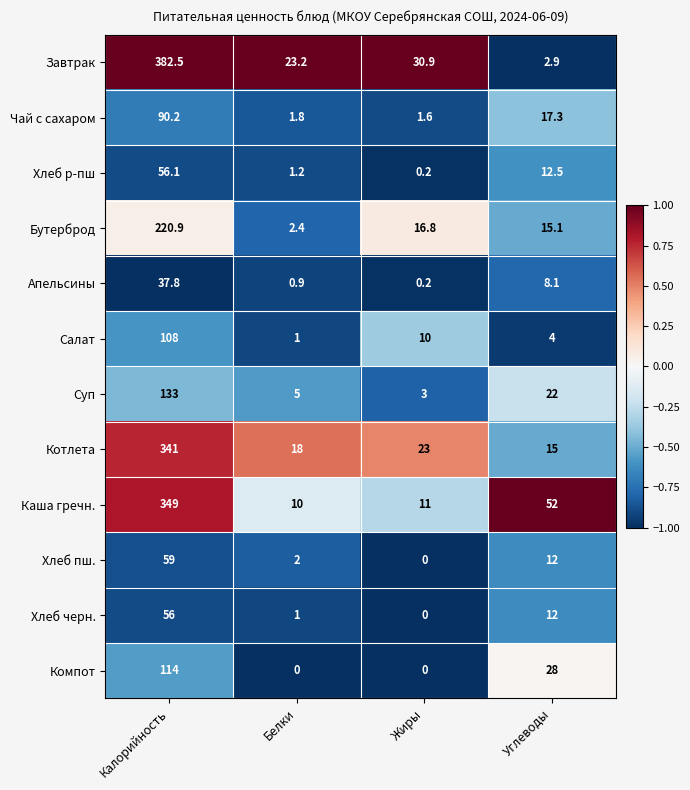

At how many categories does at least one series exceed 0?

4